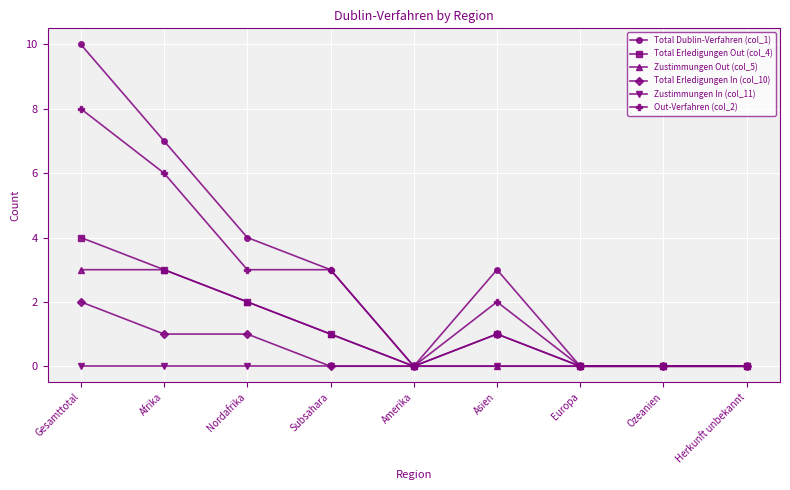

What is the label of the 4th point from the right?

Asien